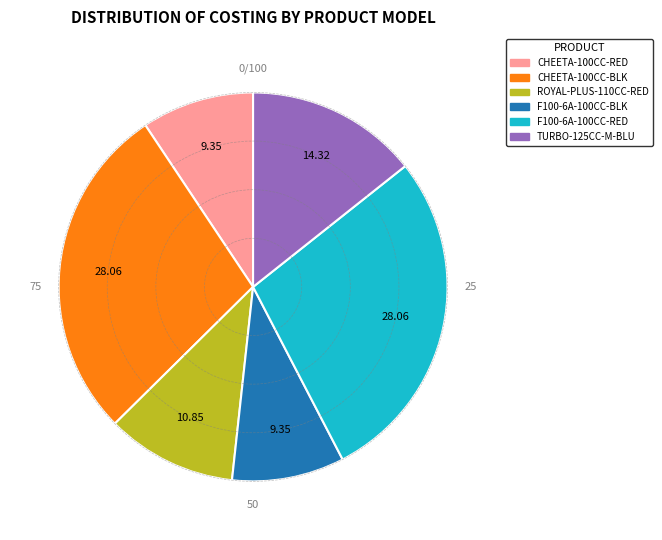

Does any single category account for the majority?

No